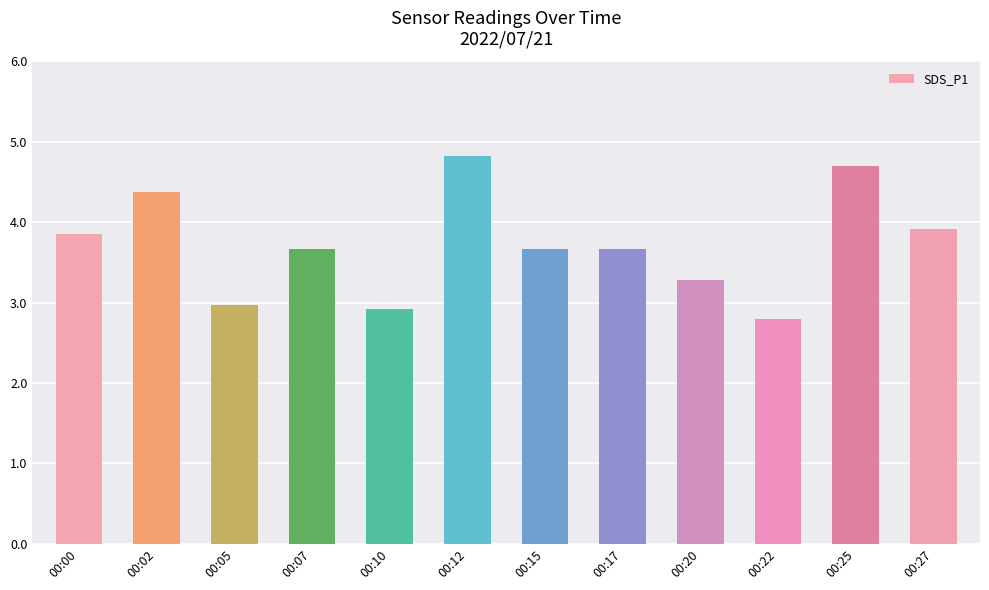

Between 00:20 and 00:25, which is larger?

00:25